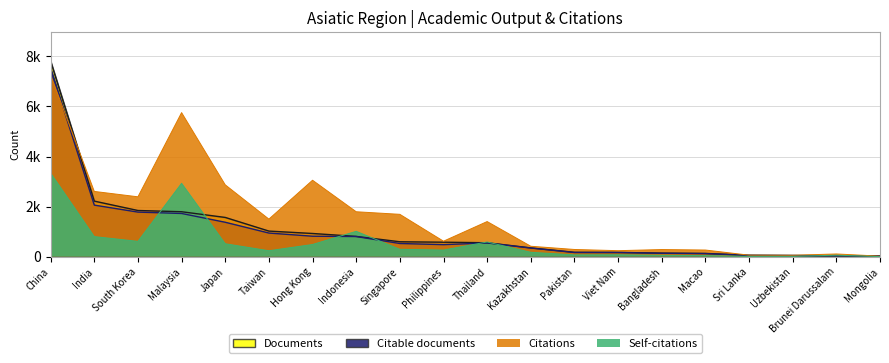

At which category does Citable documents reach its first local valley?

Philippines